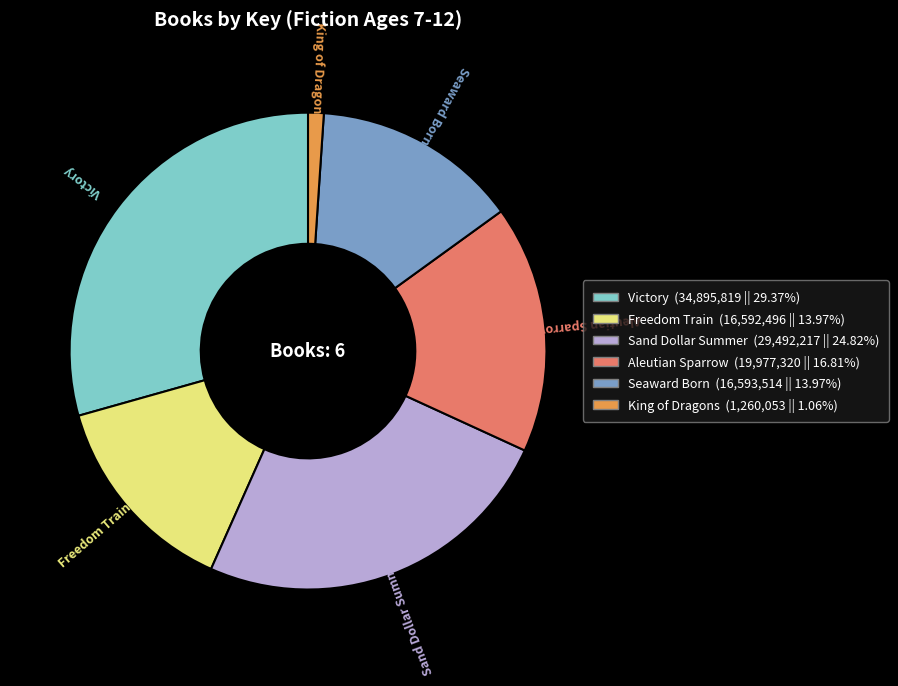

Combined, do Victory and Freedom Train account for over 50%?

No